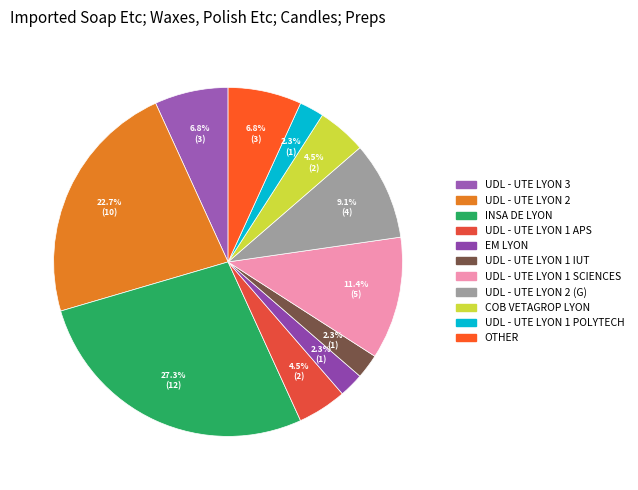

Is there any slice that represents more than half of the pie?

No